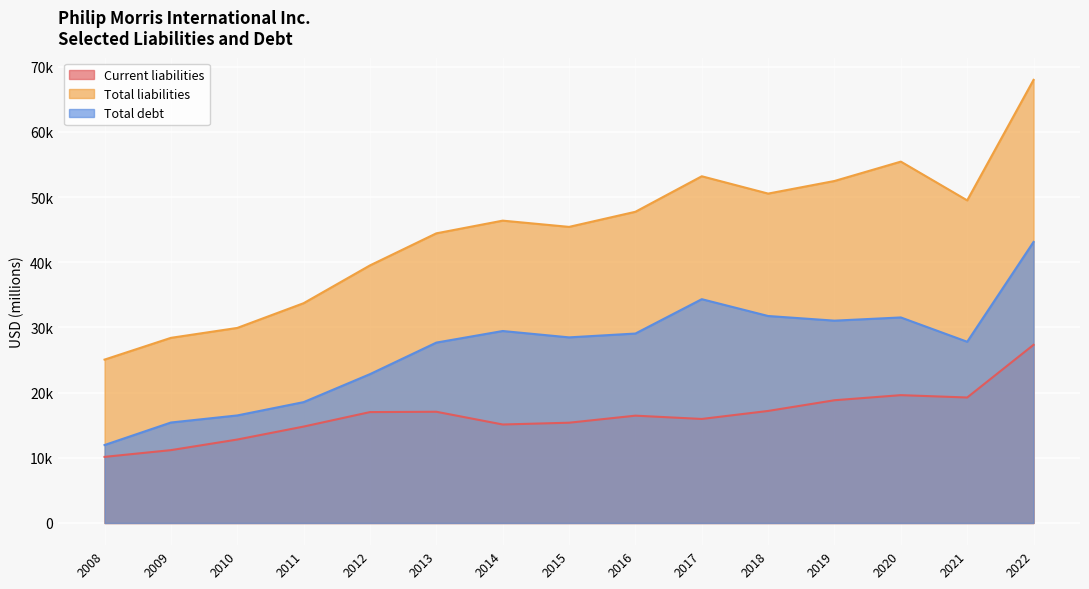

What are all the series names shown in the legend?

Current liabilities, Total liabilities, Total debt